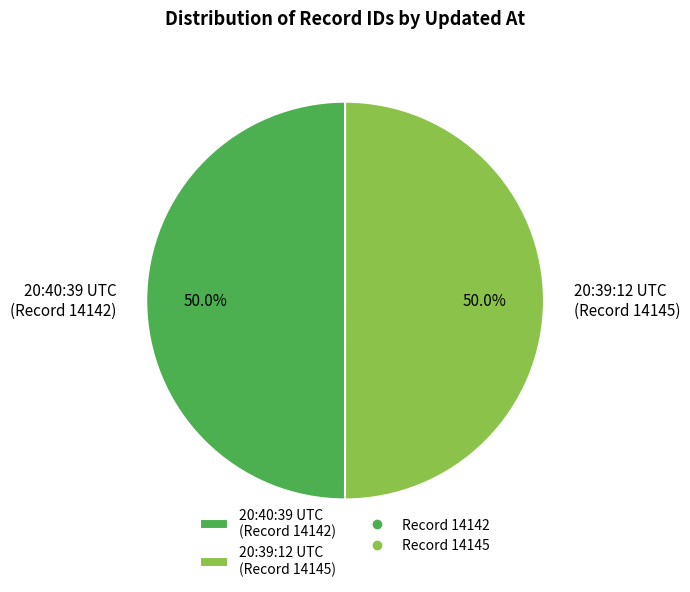

Count the number of slices in the pie.

2